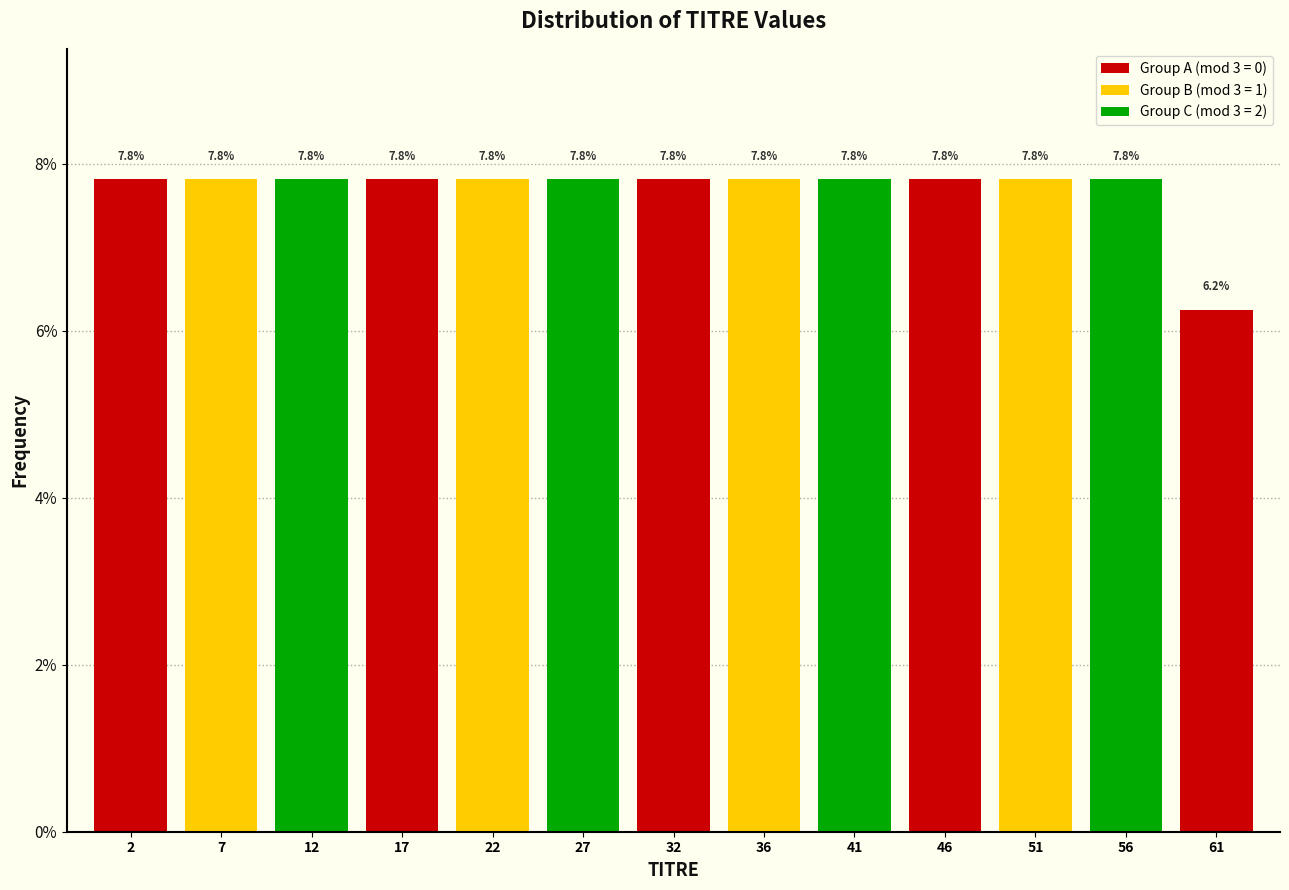

What is the difference between the second highest and minimum values?

1.6